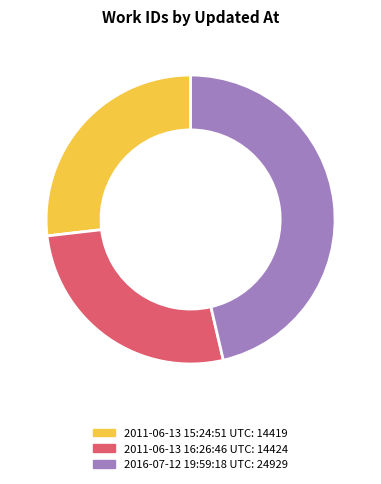

Is there any slice that represents more than half of the pie?

No